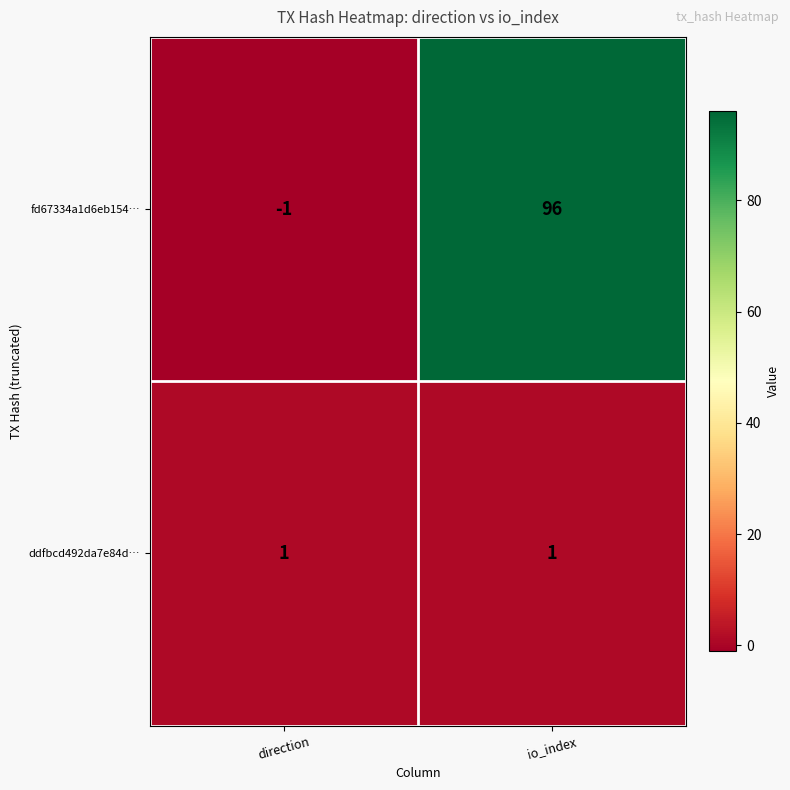

List the series in order of their peak value, highest first.

fd67334a1d6eb154…, ddfbcd492da7e84d…